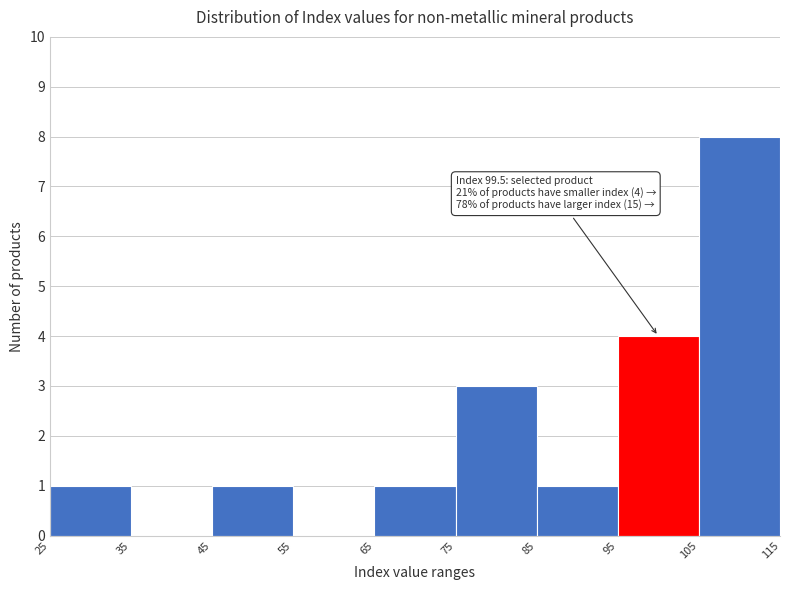

Which range on the x-axis has the tallest bar?

105 to 115